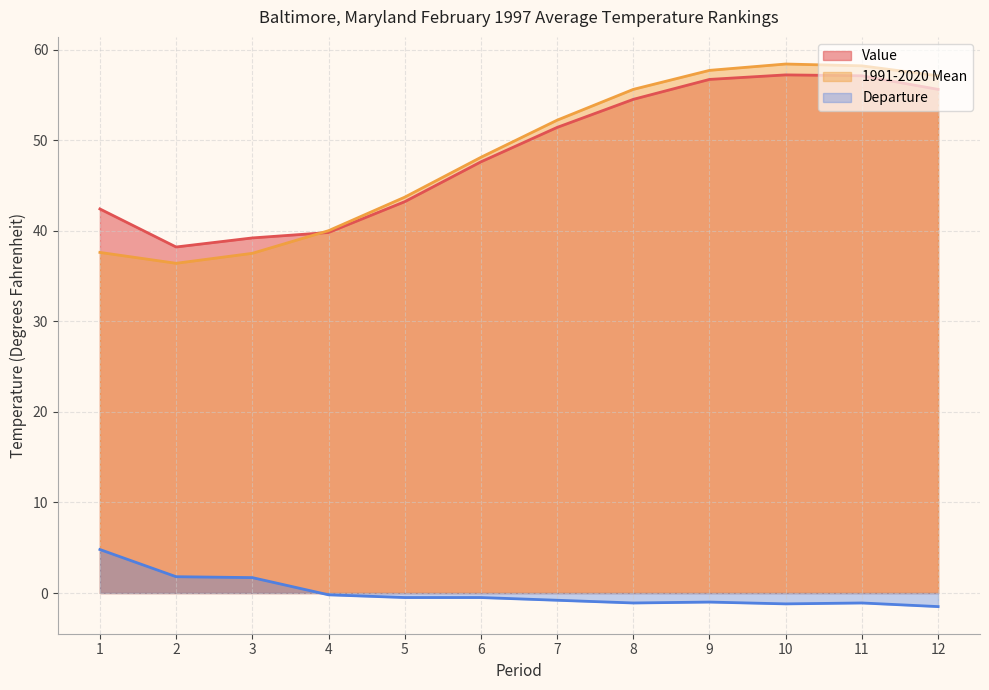

The Value series shows 39.8 at 4. True or false?

True